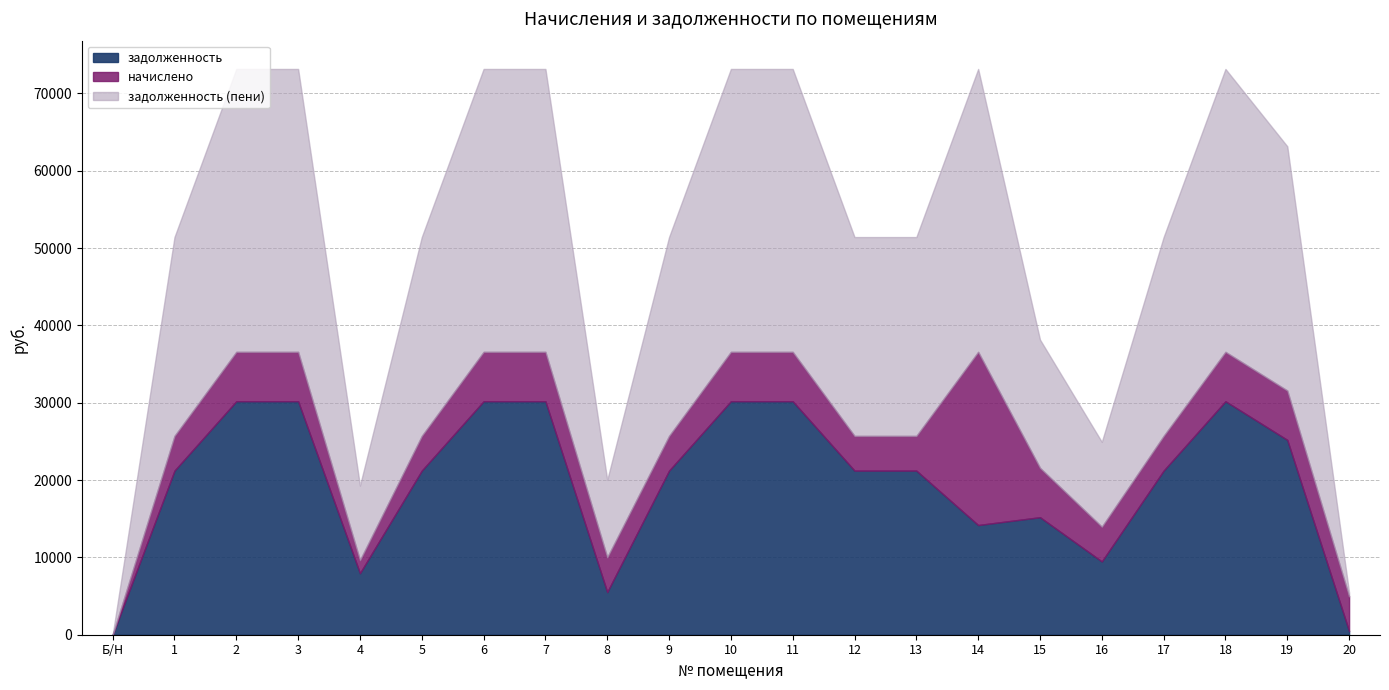

How many data points in задолженность (пени) are less than 25716?

6